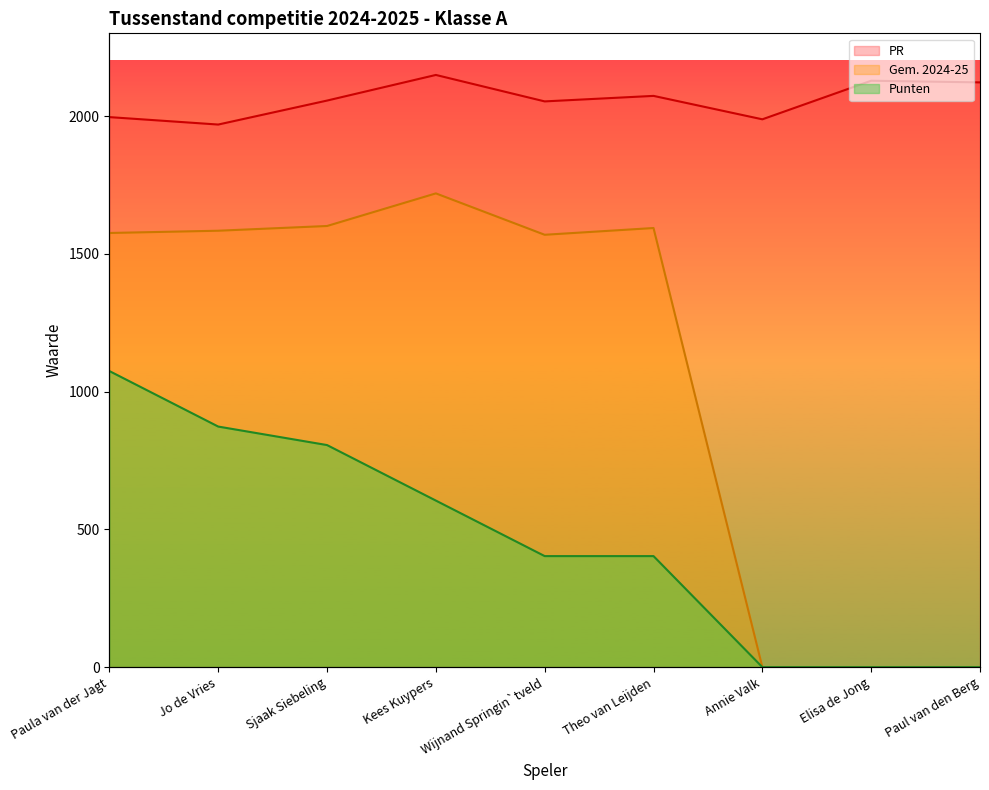

The value of Gem. 2024-25 at Annie Valk is 0.0. True or false?

True